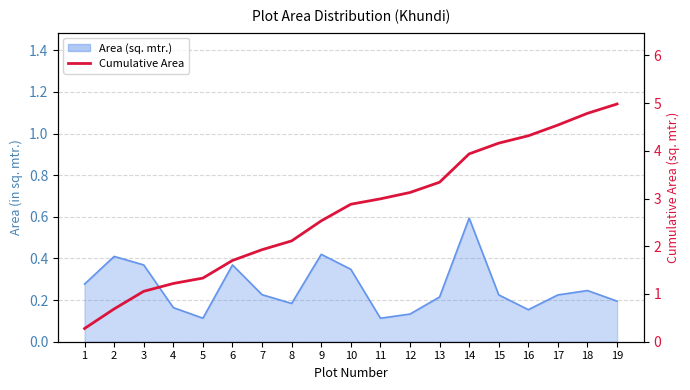

The chart shows a value of 4.2 at 15. True or false?

True